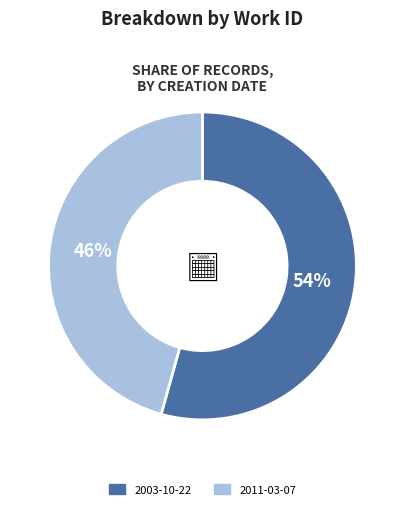

What percentage is the 2011-03-07 slice, to the nearest percent?

46%